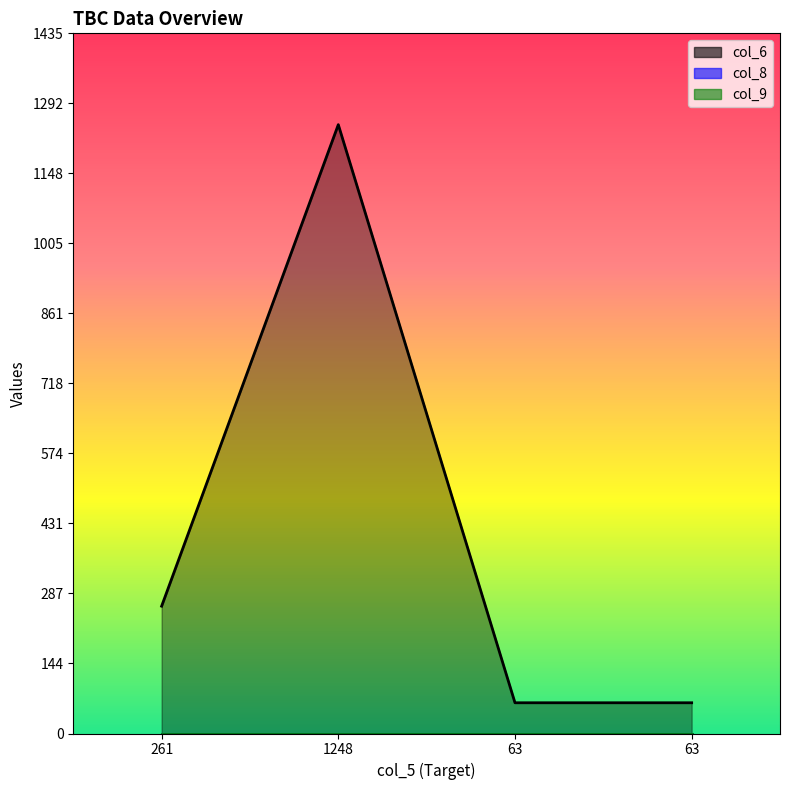

At how many categories does at least one series exceed 140?

2